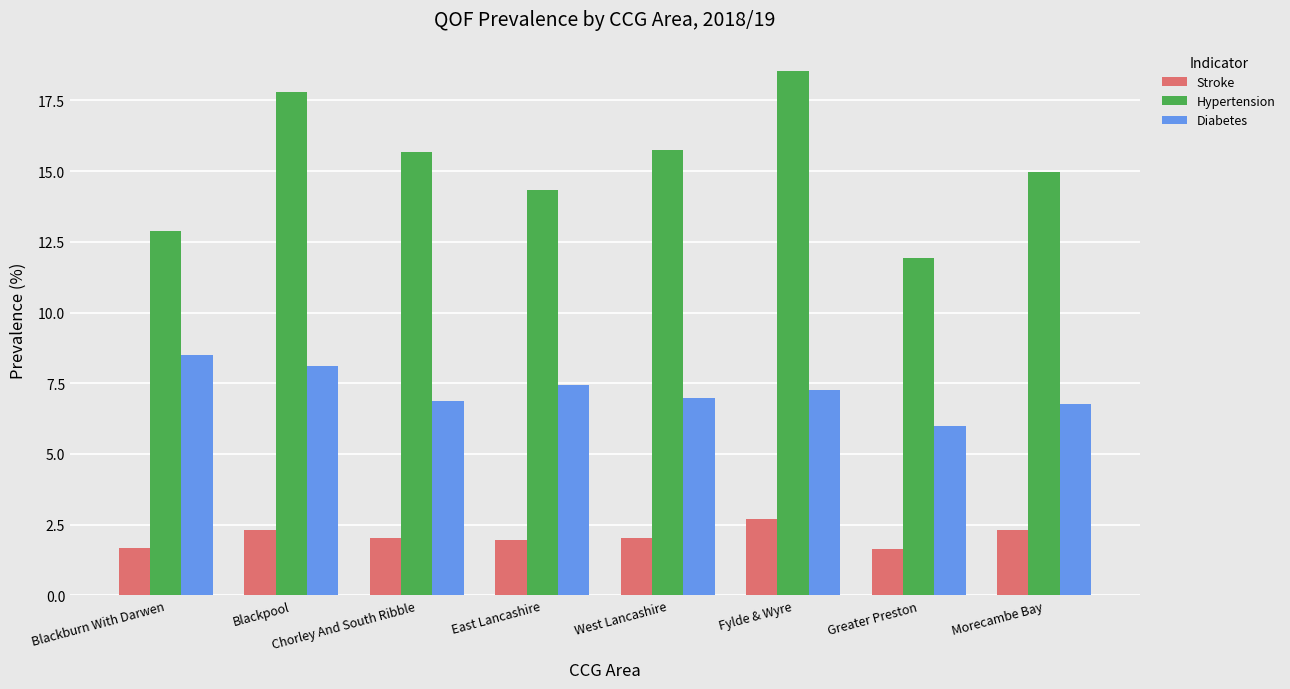

What is the difference between the Hypertension values at Blackpool and East Lancashire?

3.5